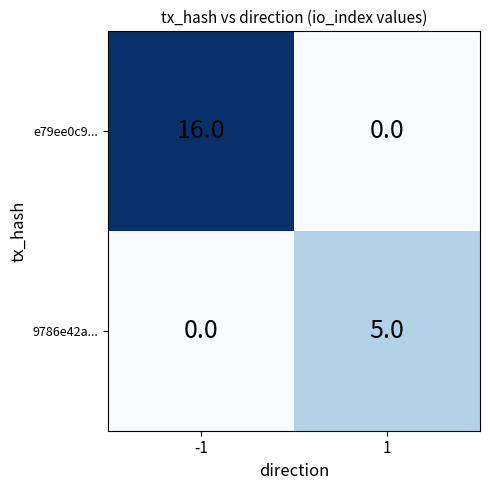

The 9786e42a... series shows -2 at -1. True or false?

False